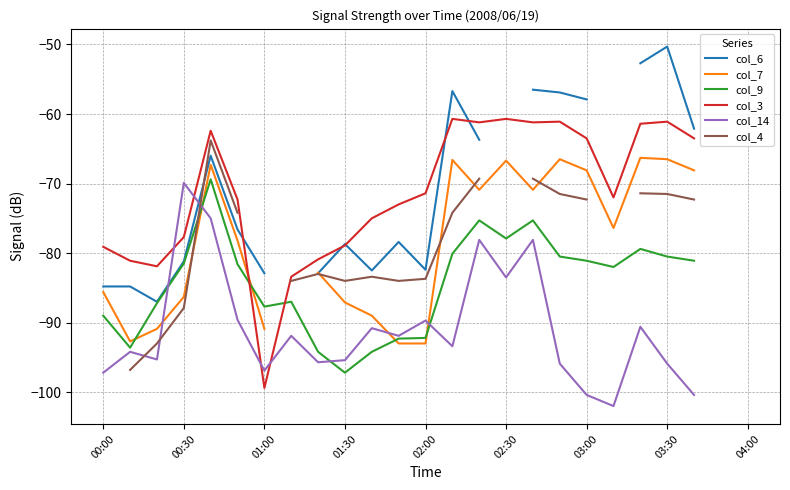

What are all the series names shown in the legend?

col_6, col_7, col_9, col_3, col_14, col_4